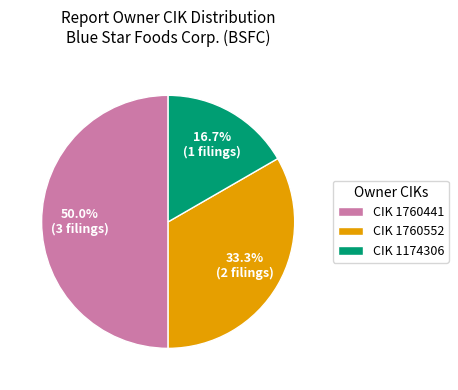

How many segments does this pie chart have?

3